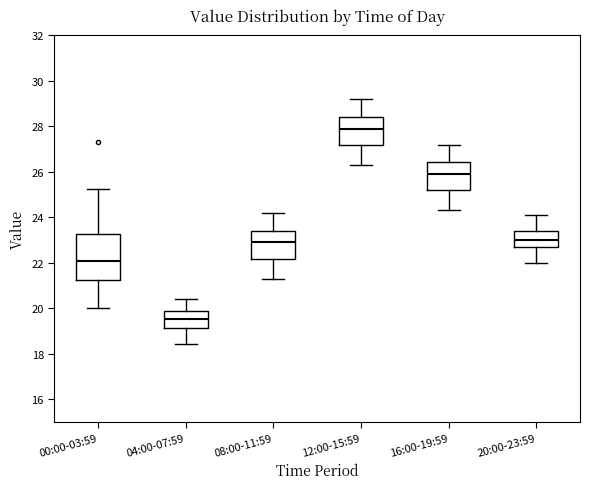

Reading left to right, transcribe this box plot: for each box, give where its median line is, the range the box spans, and where its two whiskers end, as read against the y-axis. The values are not printed on the chart, so give them approximately, as read against the axis.

00:00-03:59: median 22.0, box 21.2 to 23.2, whiskers 20.0 to 25.2
04:00-07:59: median 19.6, box 19.2 to 19.8, whiskers 18.4 to 20.4
08:00-11:59: median 23.0, box 22.2 to 23.4, whiskers 21.4 to 24.2
12:00-15:59: median 28.0, box 27.2 to 28.4, whiskers 26.4 to 29.2
16:00-19:59: median 26.0, box 25.2 to 26.4, whiskers 24.4 to 27.2
20:00-23:59: median 23.0, box 22.6 to 23.4, whiskers 22.0 to 24.2